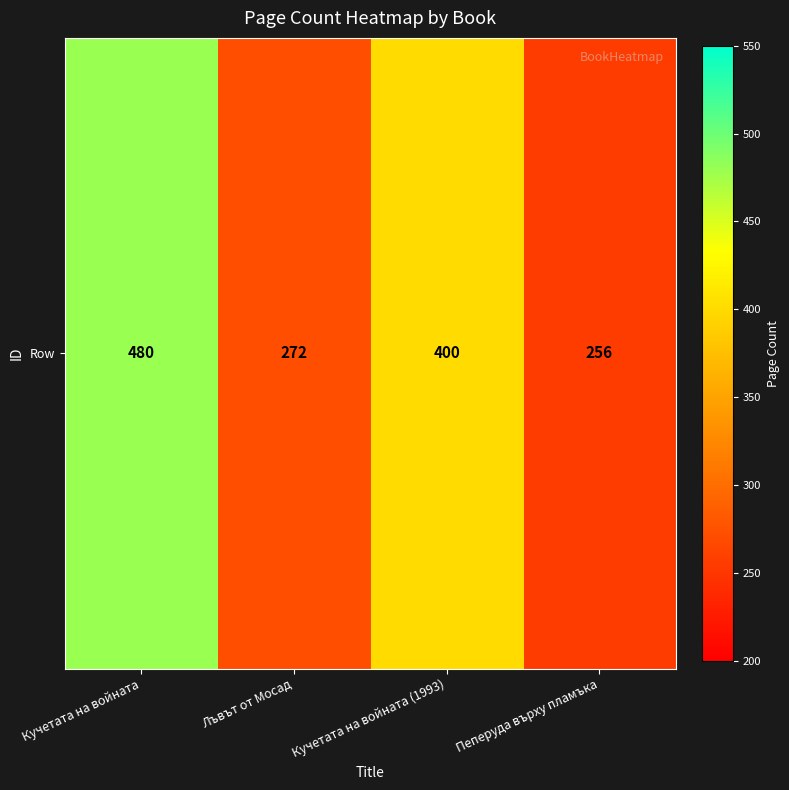

List the labels in order of value, largest first.

Кучетата на войната, Кучетата на войната (1993), Лъвът от Мосад, Пеперуда върху пламъка